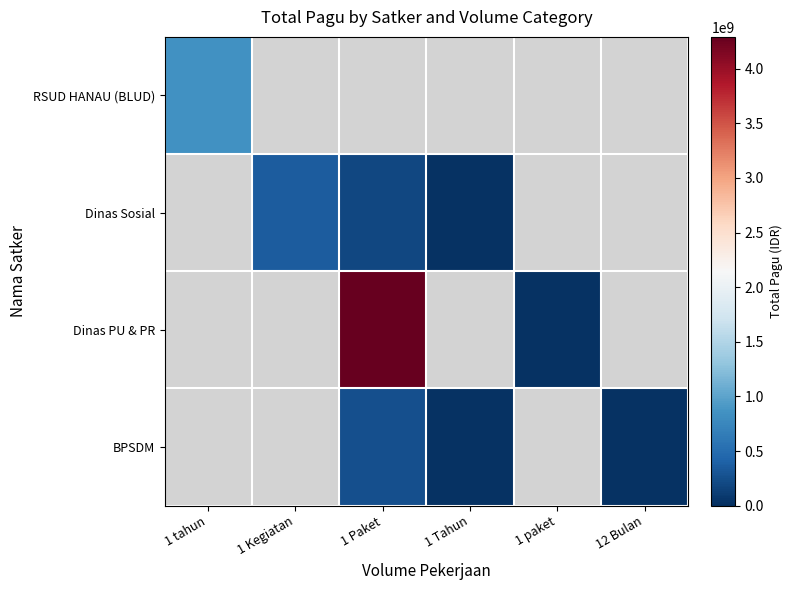

Count the number of data series in this chart.

4